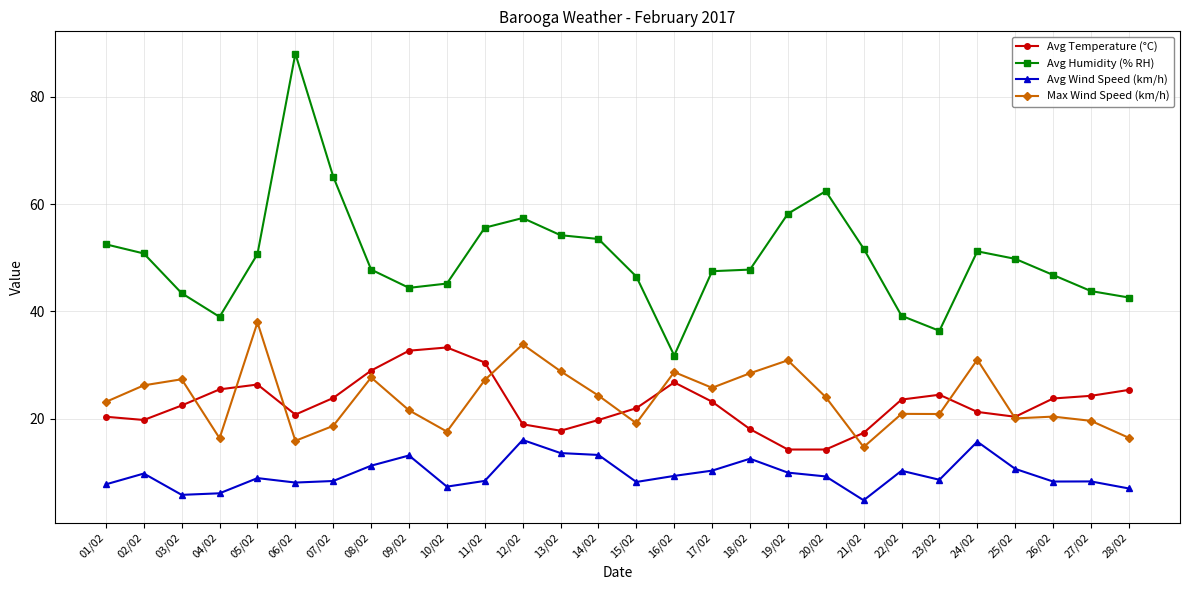

Which category has the lowest value in the Avg Wind Speed (km/h) series?

21/02